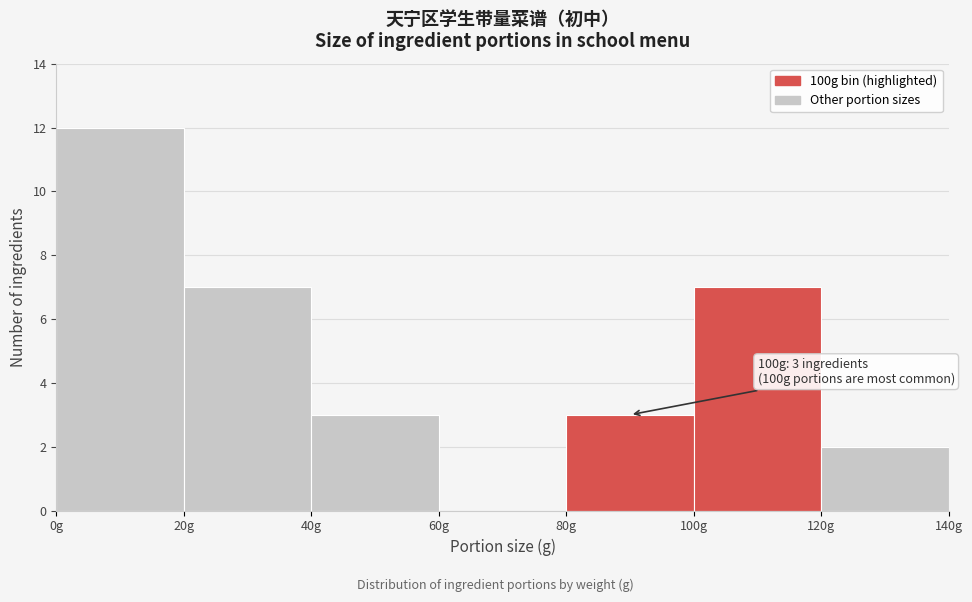

Over which range of the x-axis is the bar tallest?

0 to 20